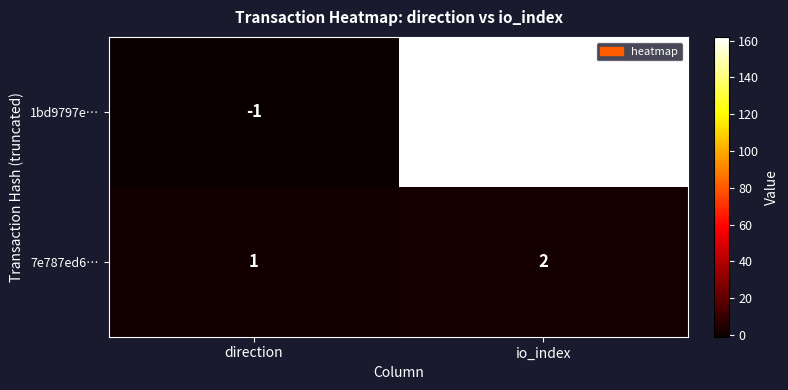

The 7e787ed6… series shows 1 at direction. True or false?

True